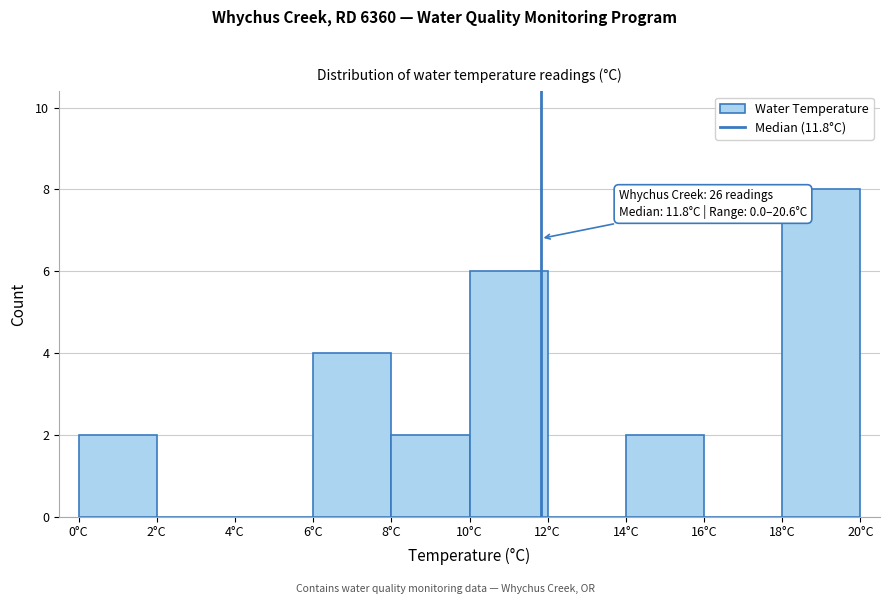

Which range on the x-axis has the tallest bar?

18 to 20